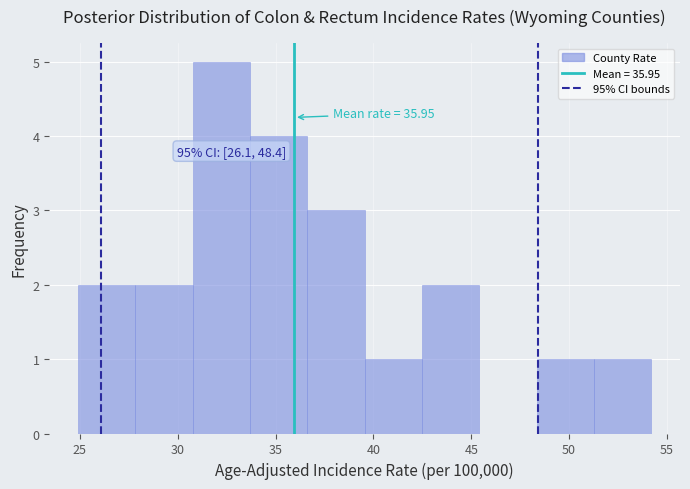

Over which range of the x-axis is the bar tallest?

31.0 to 33.5